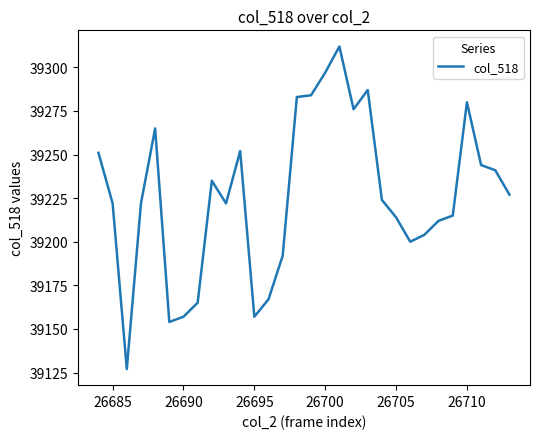

What is the smallest value displayed?

39127